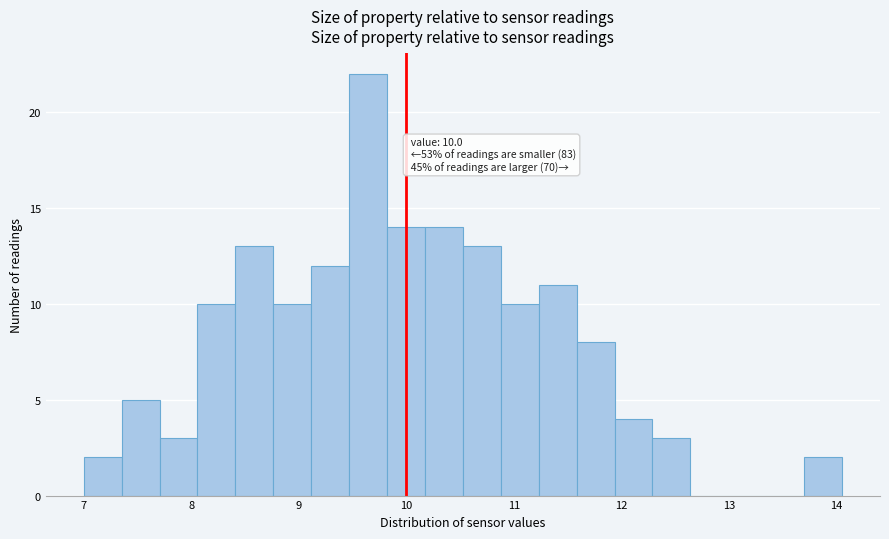

Read against the x-axis, roughly where is the centre of the tallest bar?

9.6